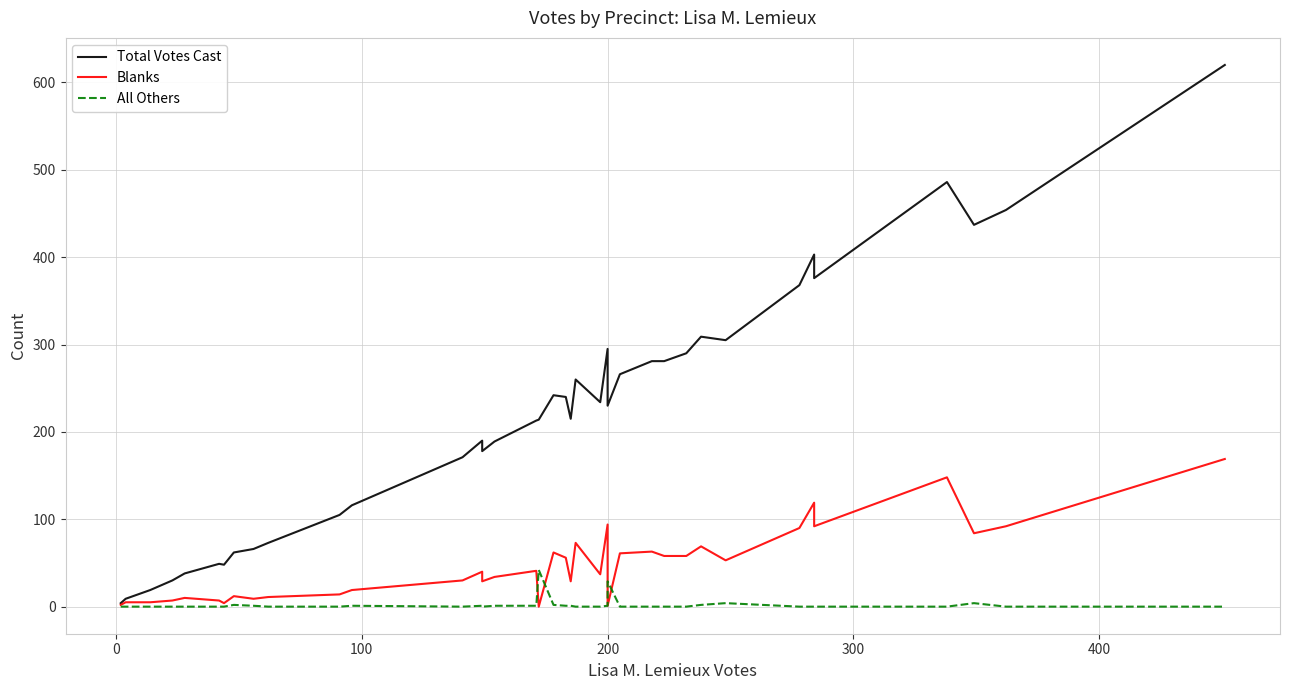

True or false: Blanks has more than 2 interior local peaks.

True